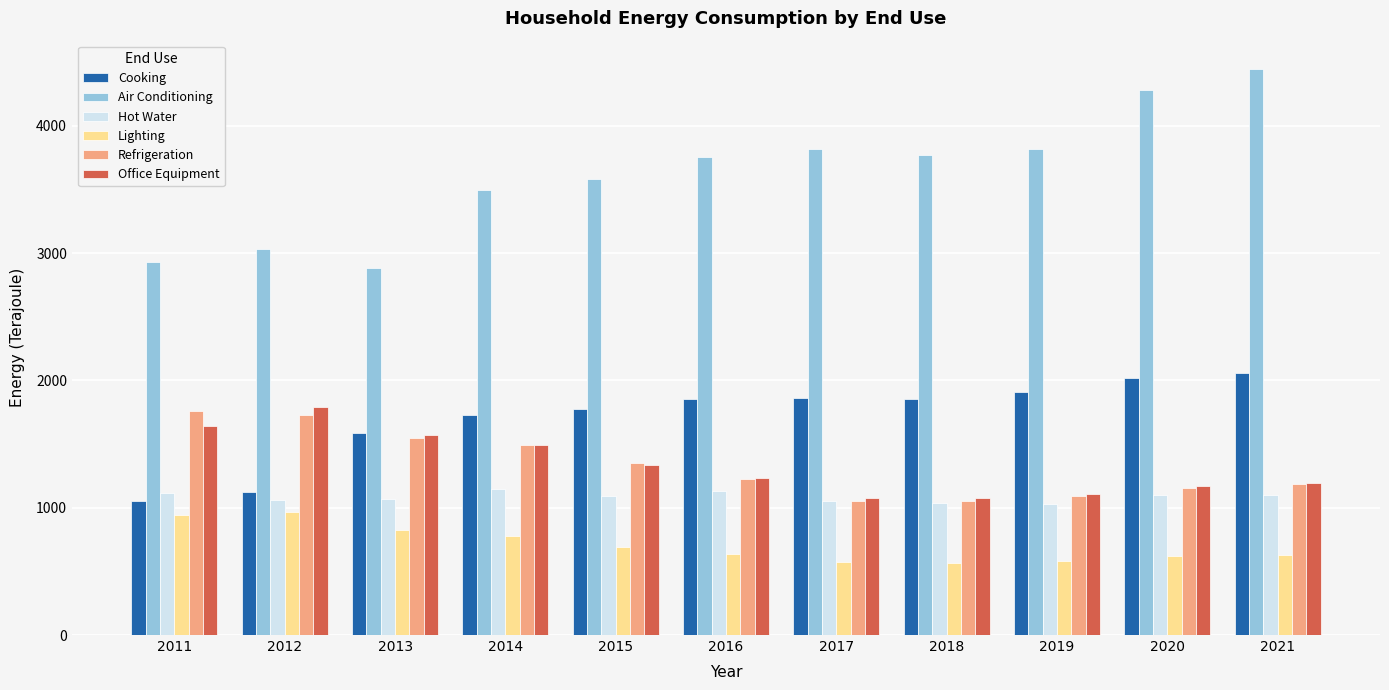

At which label does Office Equipment reach its peak?

2012